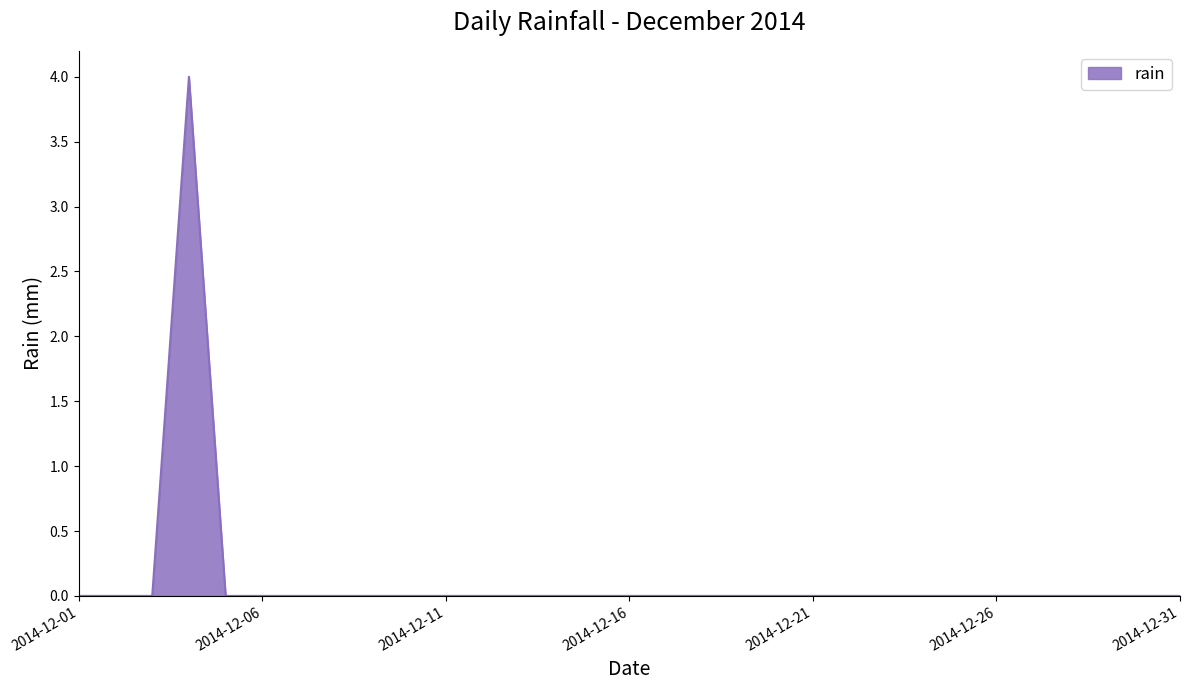

What is the difference between the maximum and minimum values?

4